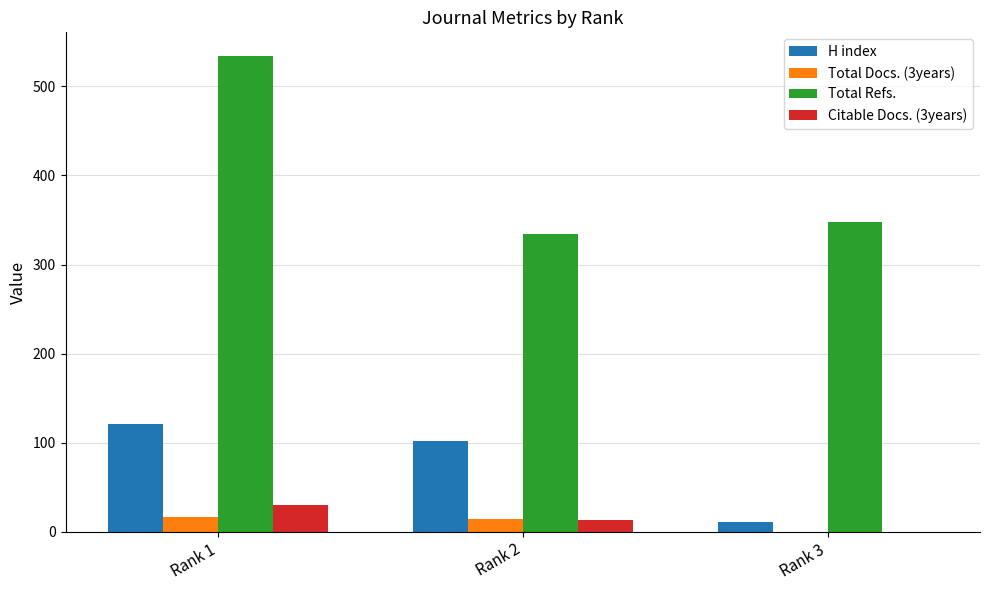

At which label is Citable Docs. (3years) closest to 15?

Rank 2